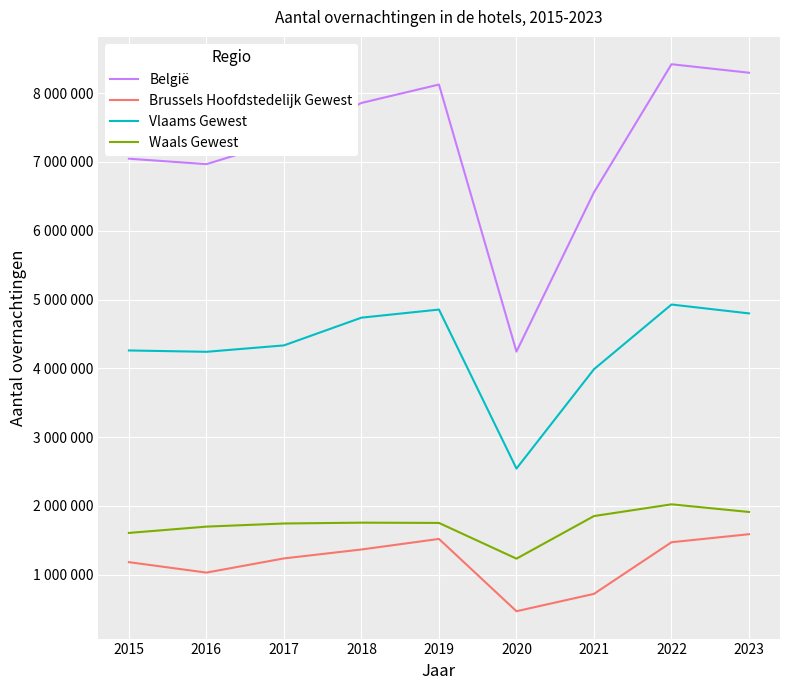

True or false: Brussels Hoofdstedelijk Gewest has a value of 2018419 at 2022.

False